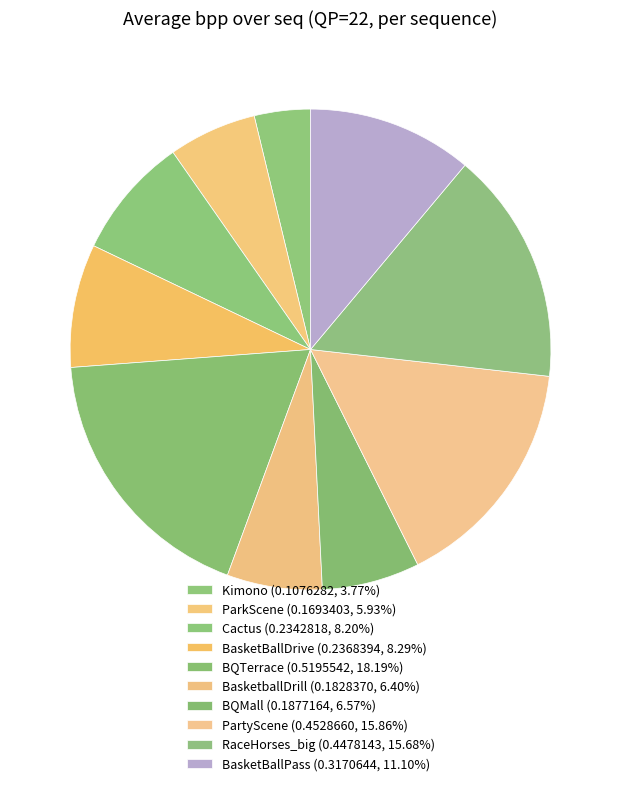

What is the change in value from BasketBallDrive to RaceHorses_big?

+0.2